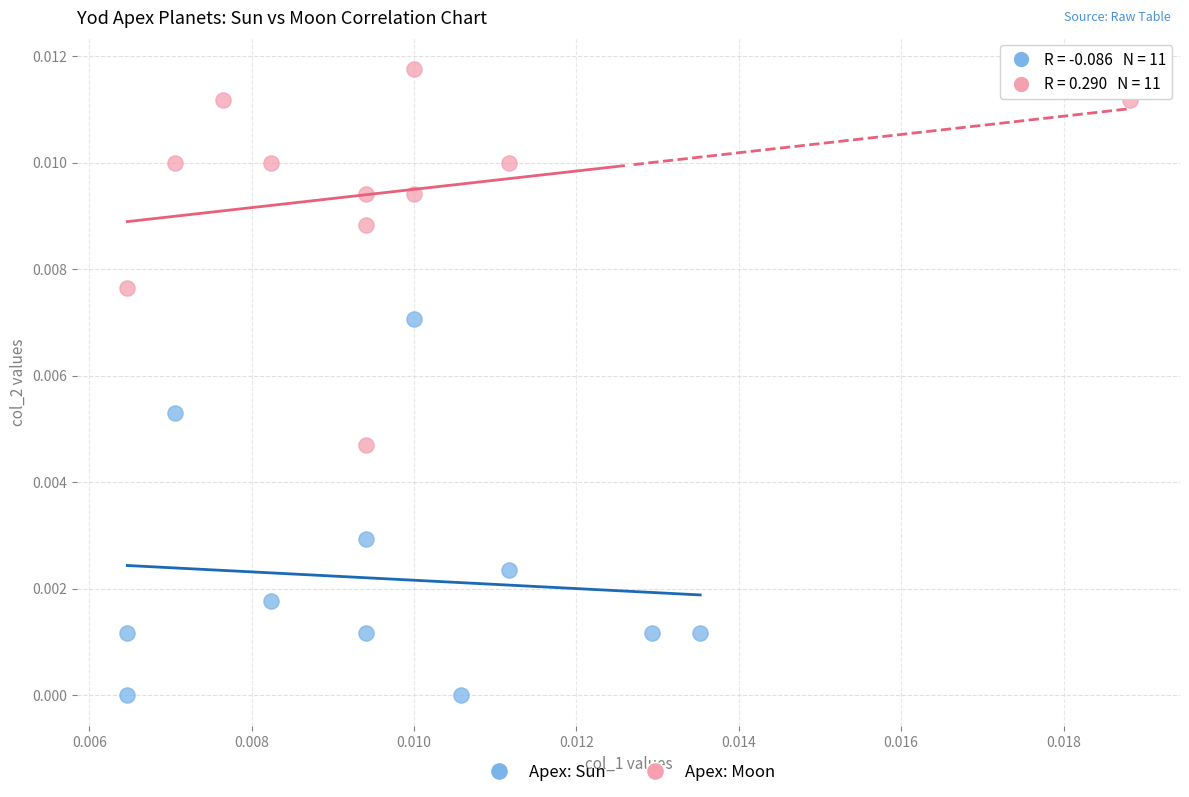

Which series contains the lowest Y value?

Apex: Sun